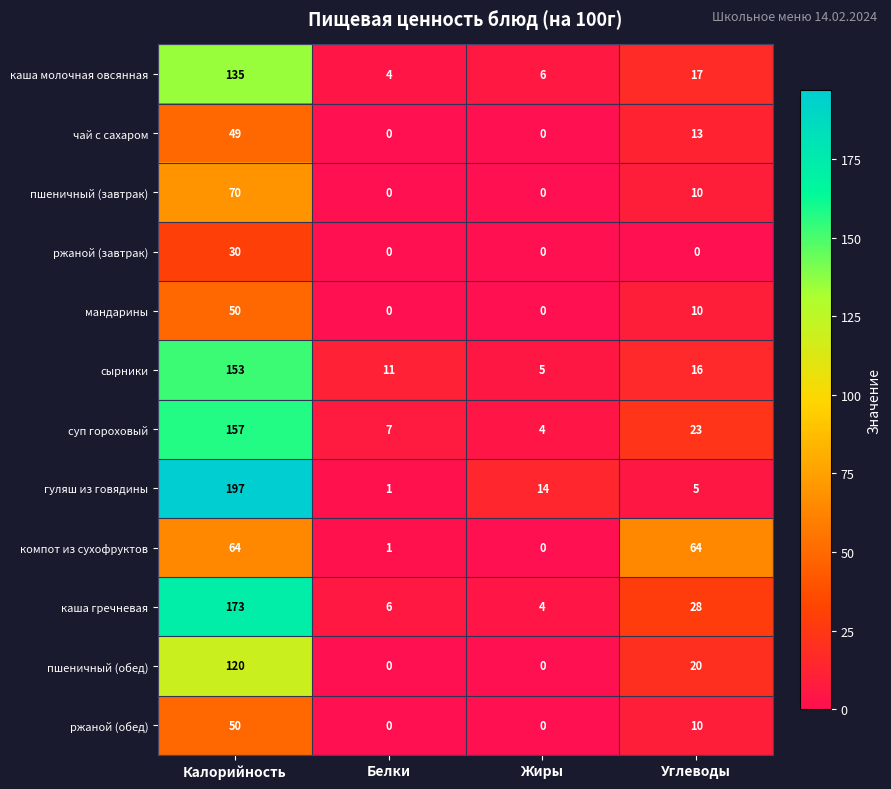

At how many categories does at least one series exceed 157?

1